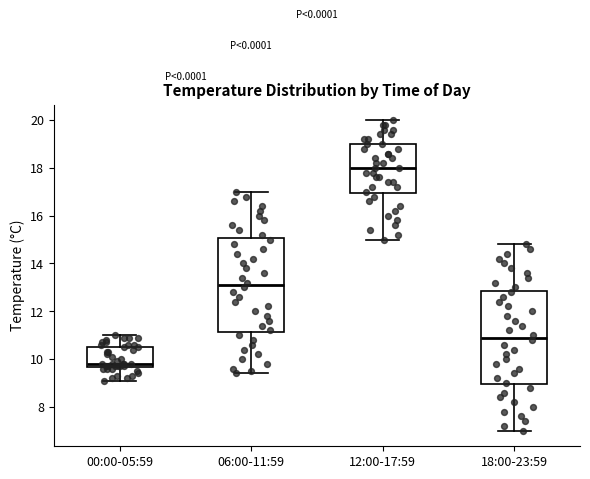

Reading left to right, read every box against the y-axis: the position of its median line, the range the box covers, and the ends of its whiskers. The values are not printed on the chart, so give them approximately, as read against the axis.

00:00-05:59: median 9.8, box 9.6 to 10.6, whiskers 9.2 to 11.0
06:00-11:59: median 13.2, box 11.2 to 15.0, whiskers 9.4 to 17.0
12:00-17:59: median 18.0, box 17.0 to 19.0, whiskers 15.0 to 20.0
18:00-23:59: median 11.0, box 9.0 to 12.8, whiskers 7.0 to 14.8